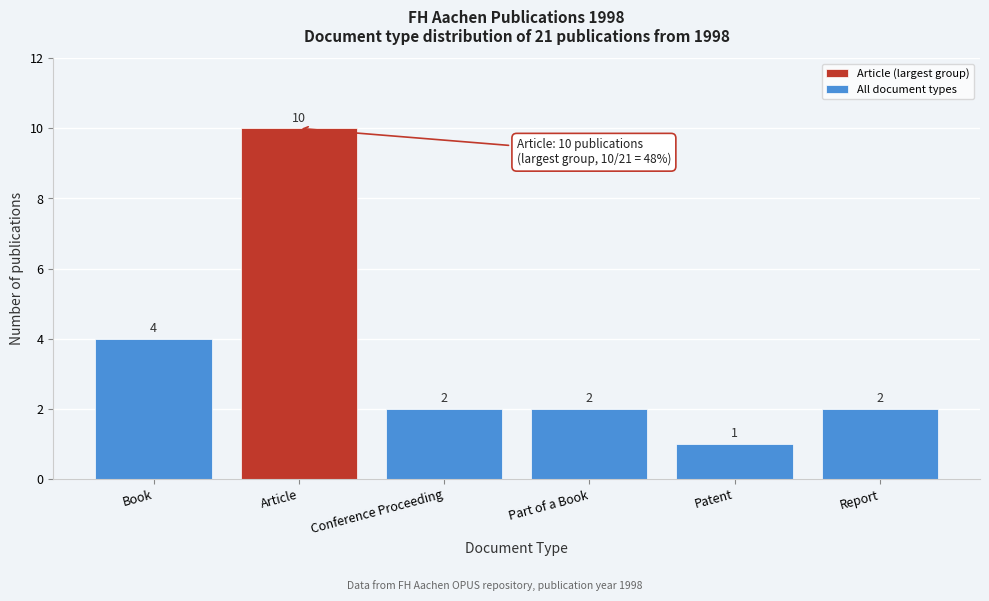

Reading right to left, transcribe all the data shown in this chart.

2	1	2	2	10	4